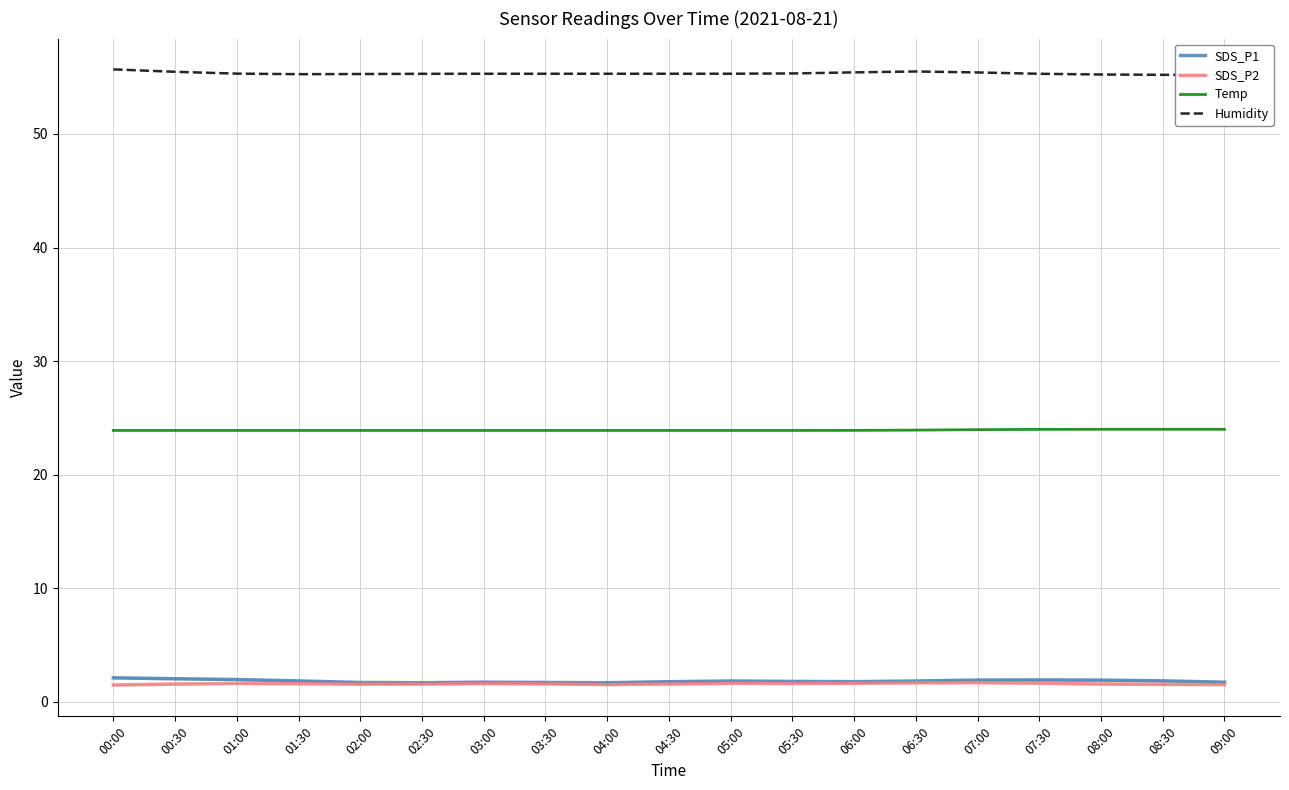

Does the chart display data point markers on the line(s)?

No